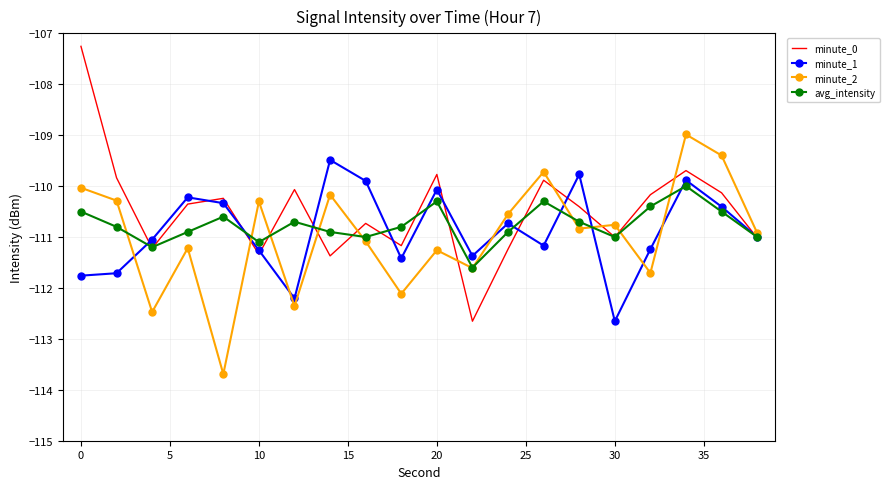

What is the minimum value shown in the chart?

-113.7